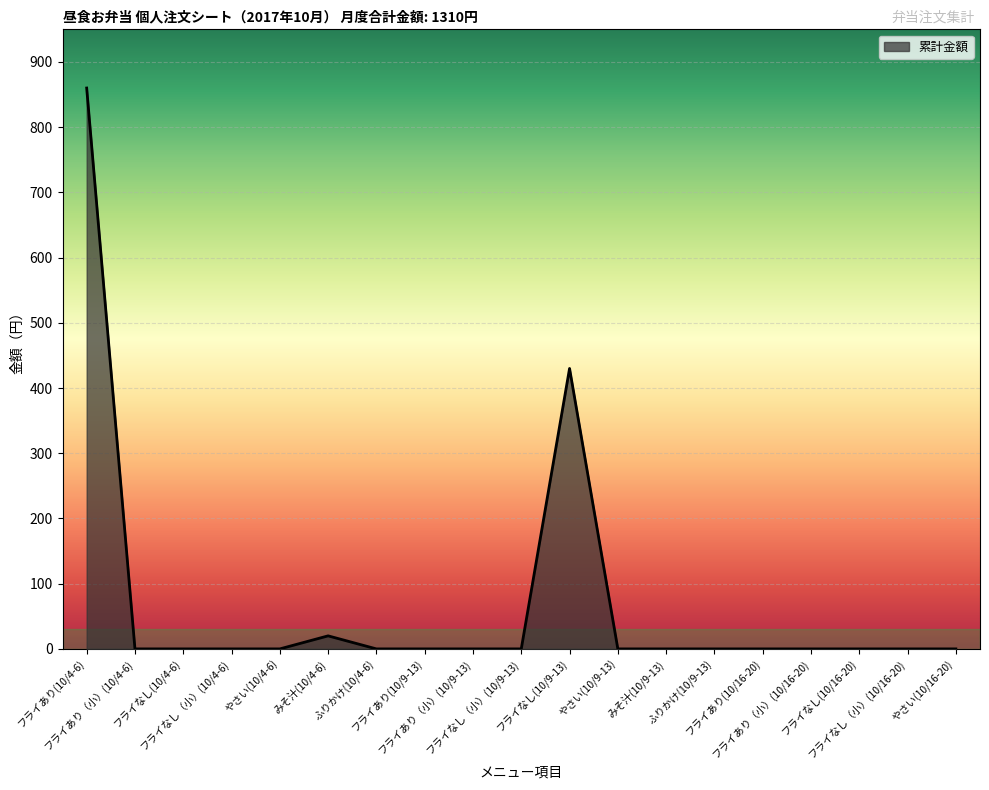

What is the greatest value displayed?

860